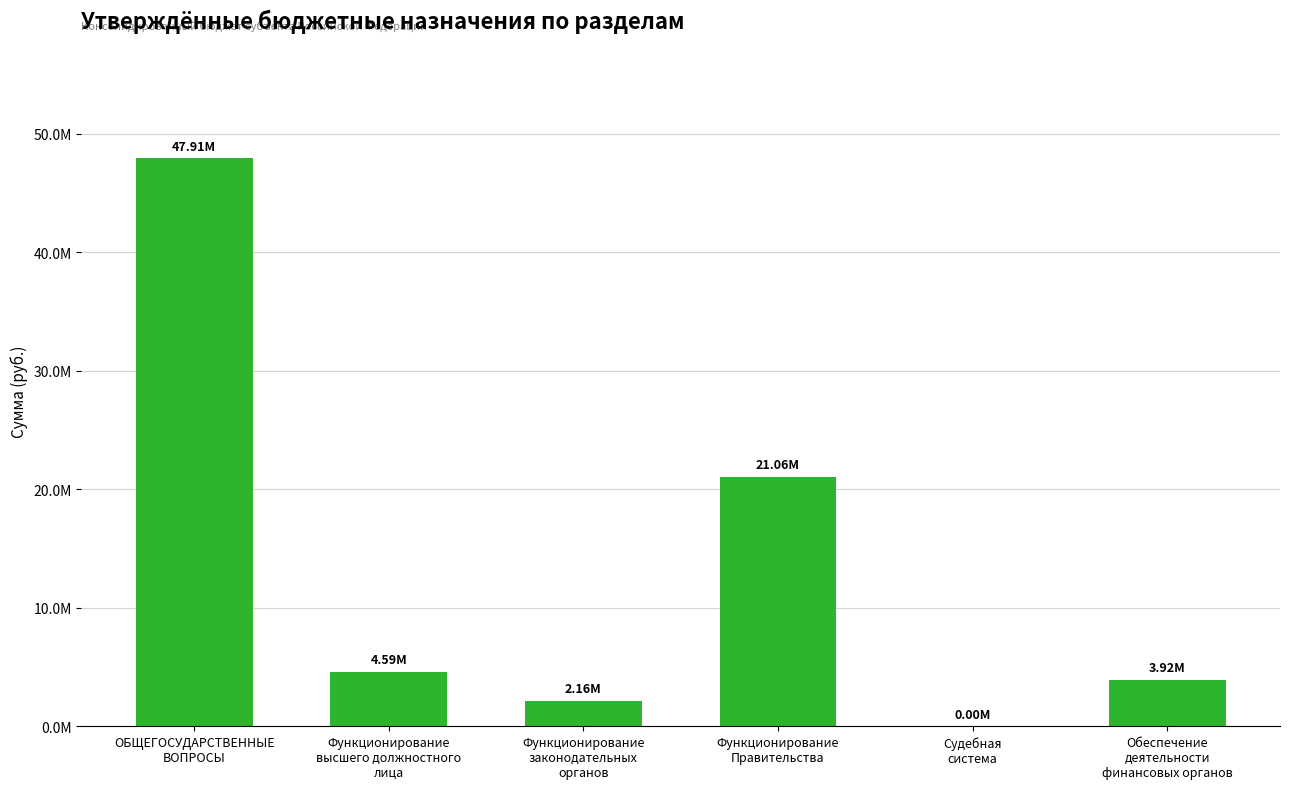

What is the ratio of the value at ОБЩЕГОСУДАРСТВЕННЫЕ
ВОПРОСЫ to the value at Функционирование
высшего должностного
лица?

10.4